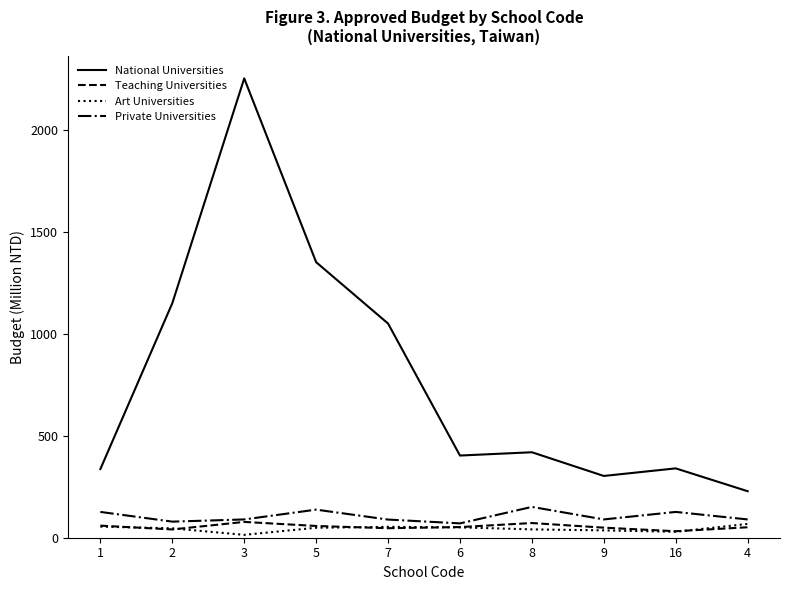

Which category has the highest value across all series?

3